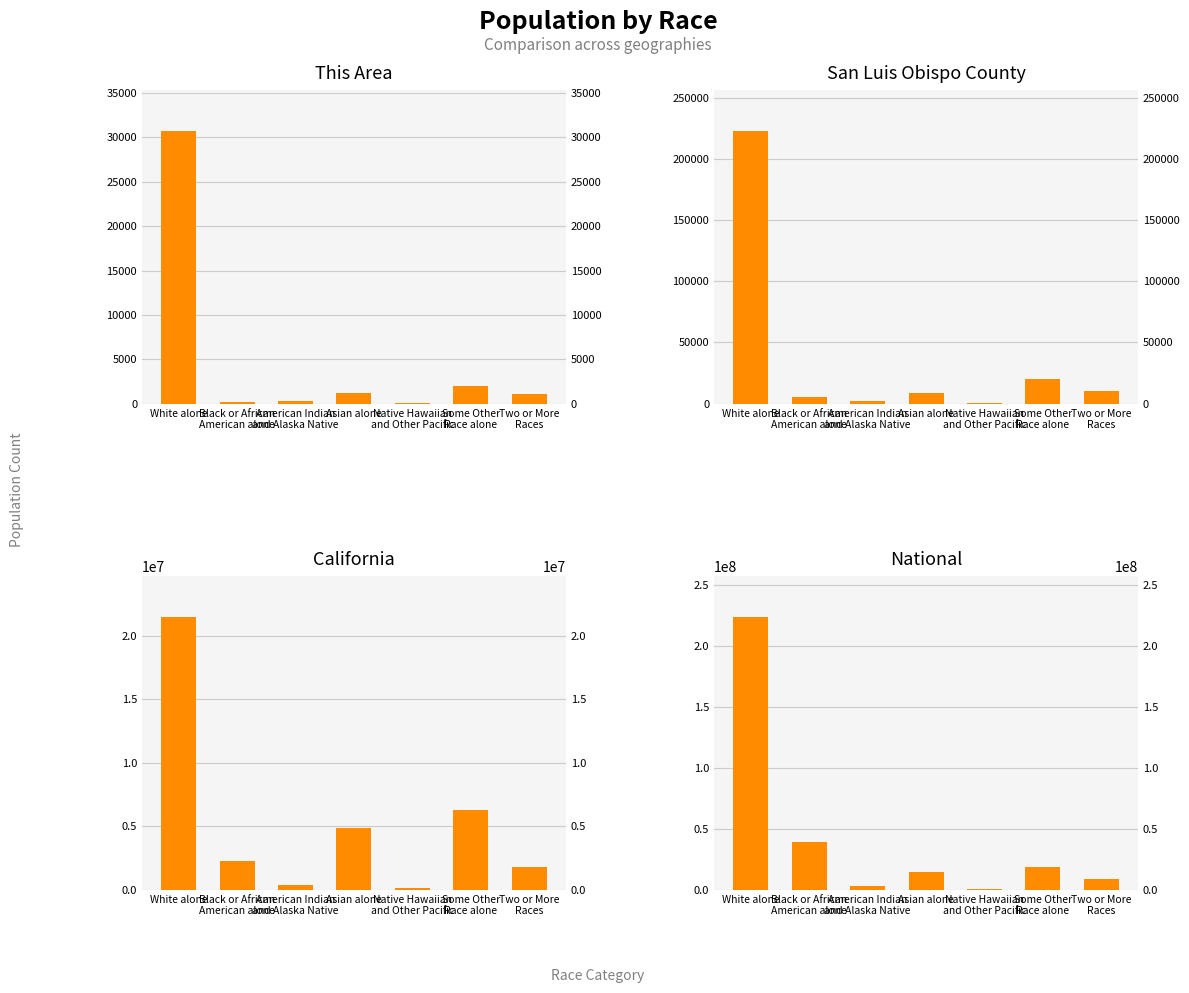

At which label is This Area closest to 15394?

Some Other
Race alone